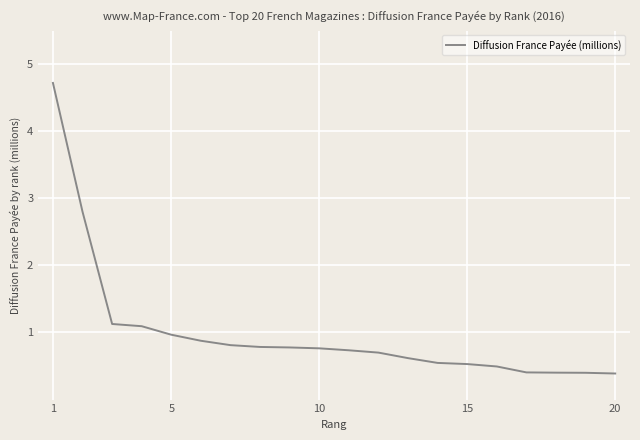

Does the chart have visible grid lines?

Yes